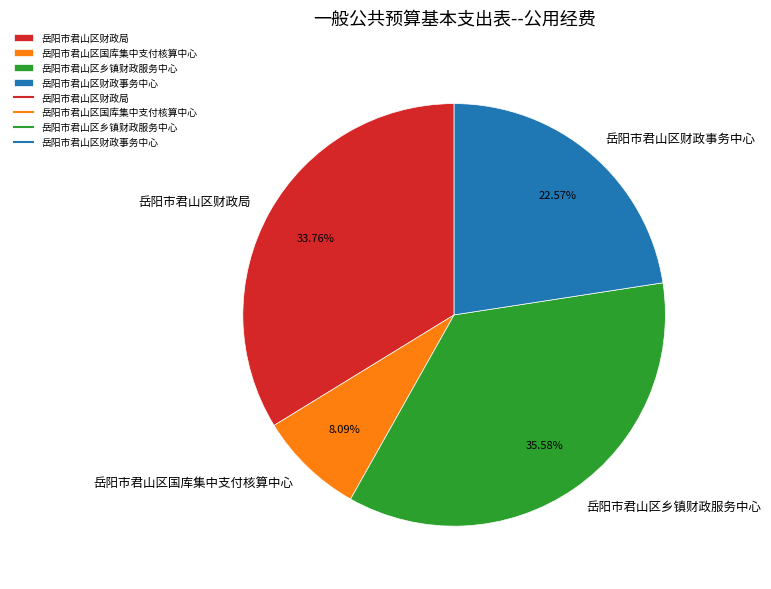

Is it true that 岳阳市君山区乡镇财政服务中心 is 36% of the pie?

True